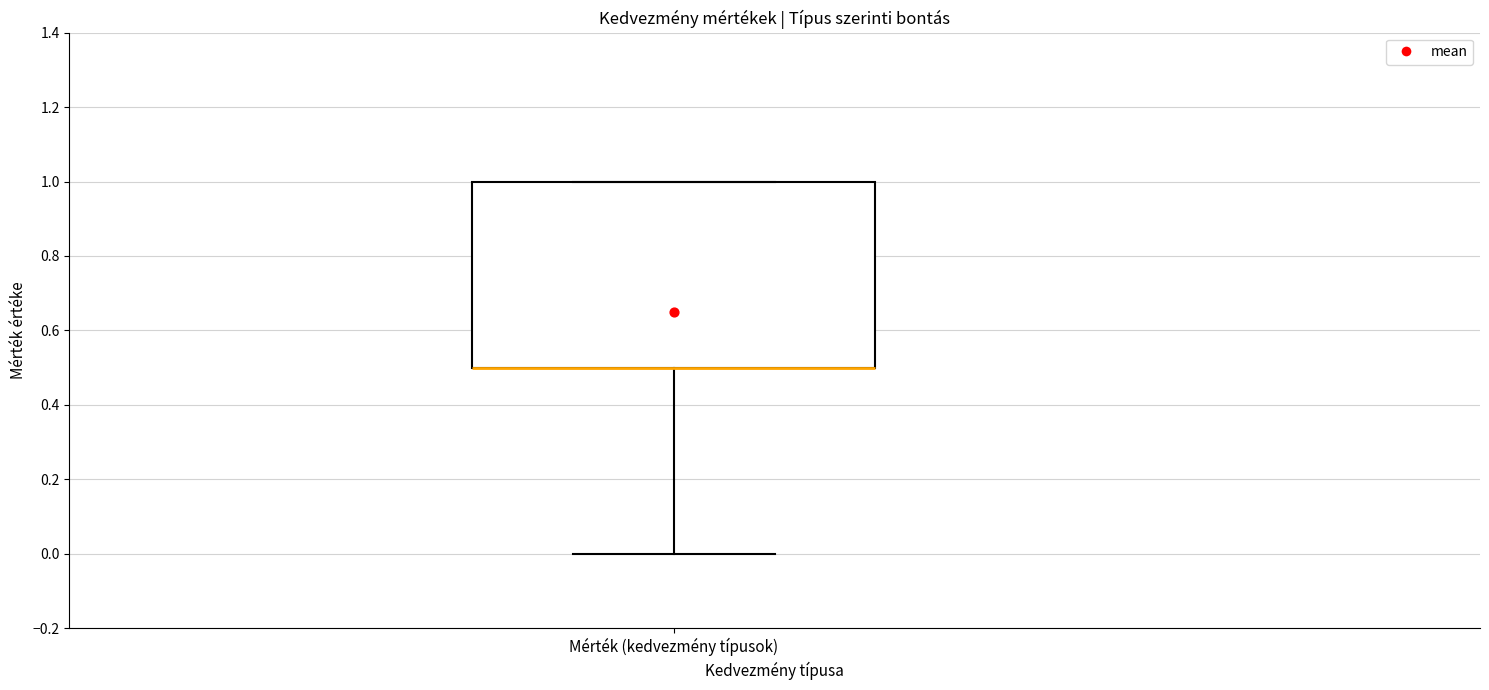

Where is the upper edge of the box for Mérték (kedvezmény típusok) on the y-axis? The values are not printed on the chart, so give them approximately, as read against the axis.

1.0